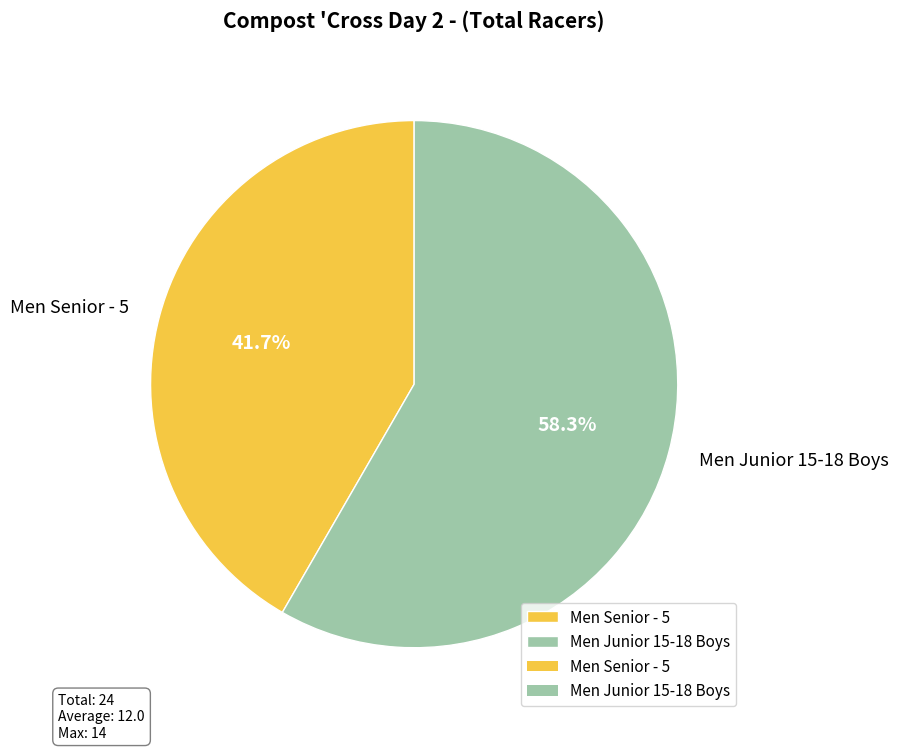

The Men Senior - 5 slice represents 29% of the pie. True or false?

False